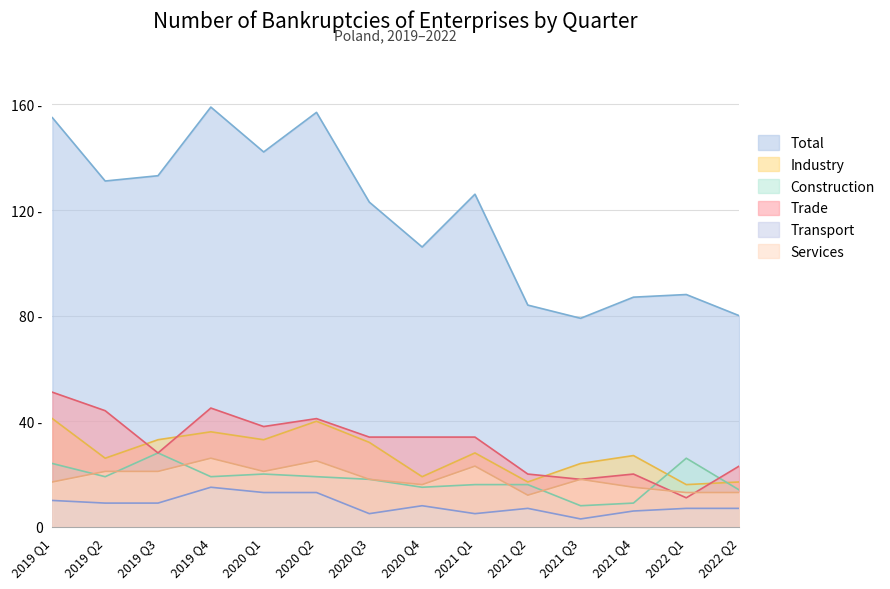

In Services, how many points are lower than both neighbors (excluding endpoints)?

3